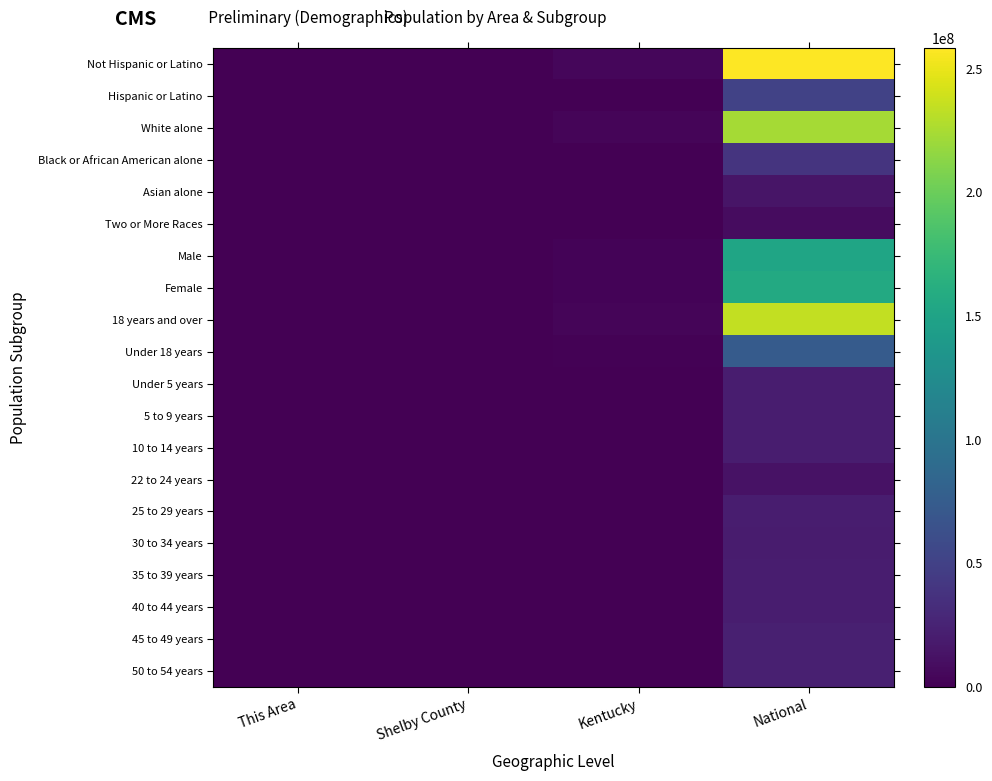

At Shelby County, list the series in order from smallest to largest.

Asian alone, Two or More Races, 22 to 24 years, 25 to 29 years, 30 to 34 years, Under 5 years, 10 to 14 years, 35 to 39 years, 5 to 9 years, 50 to 54 years, 40 to 44 years, Black or African American alone, 45 to 49 years, Hispanic or Latino, Under 18 years, Male, Female, 18 years and over, White alone, Not Hispanic or Latino